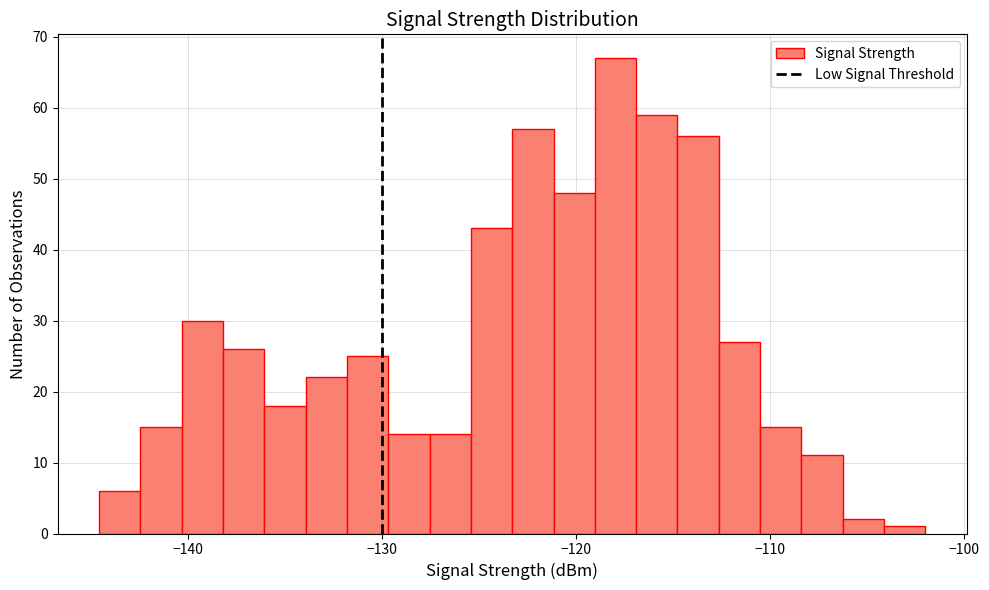

Read against the x-axis, roughly where is the centre of the tallest bar?

-118